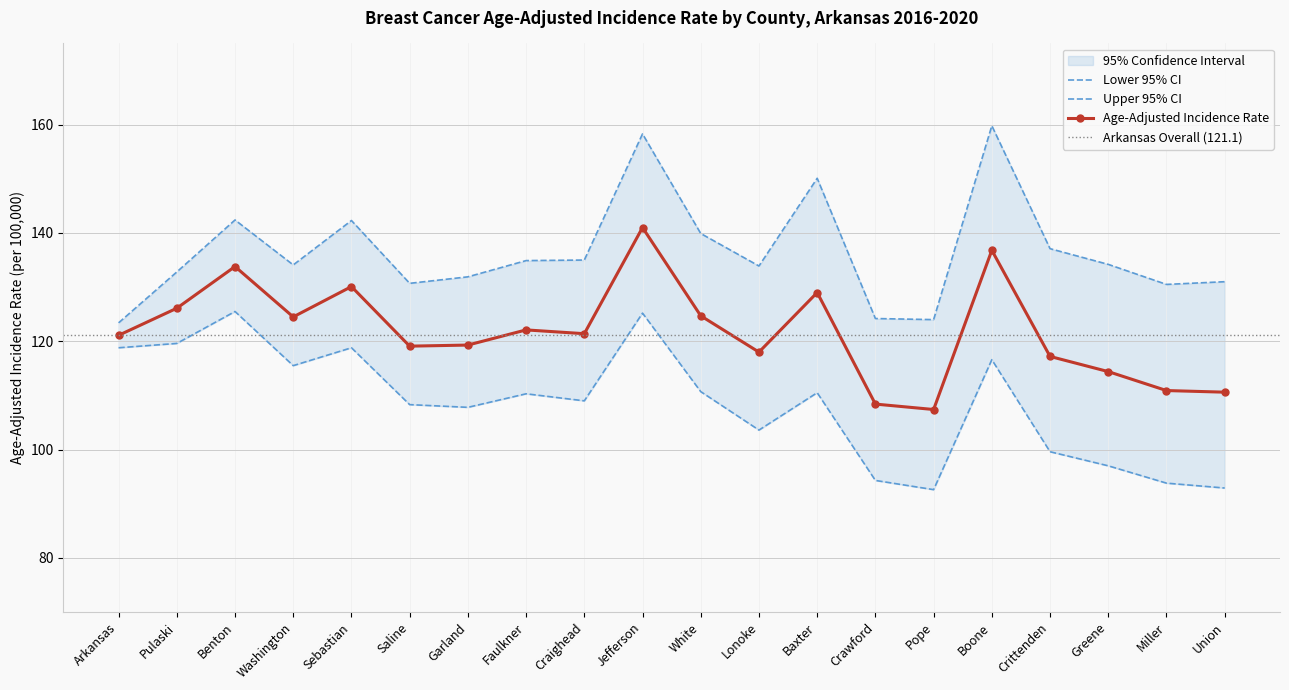

How many interior local valleys does the Lower 95% CI series have?

5